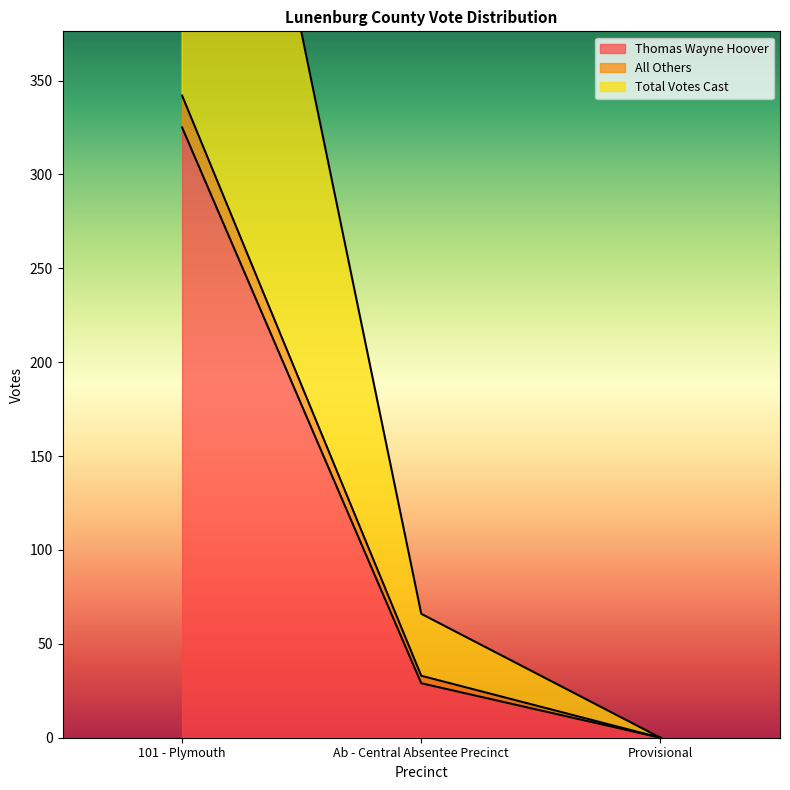

What is the sum of the Total Votes Cast values at Ab - Central Absentee Precinct and 101 - Plymouth?

750